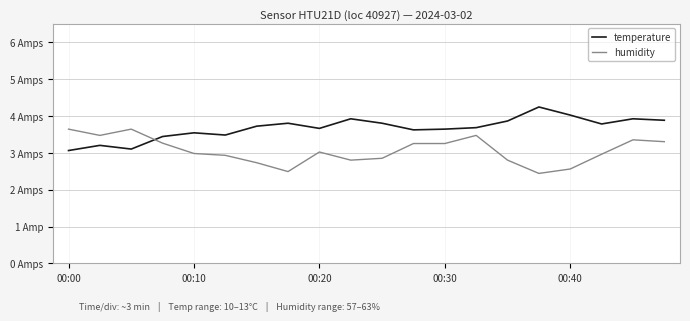

What is the difference between the second highest and second lowest values in the temperature series?

0.9